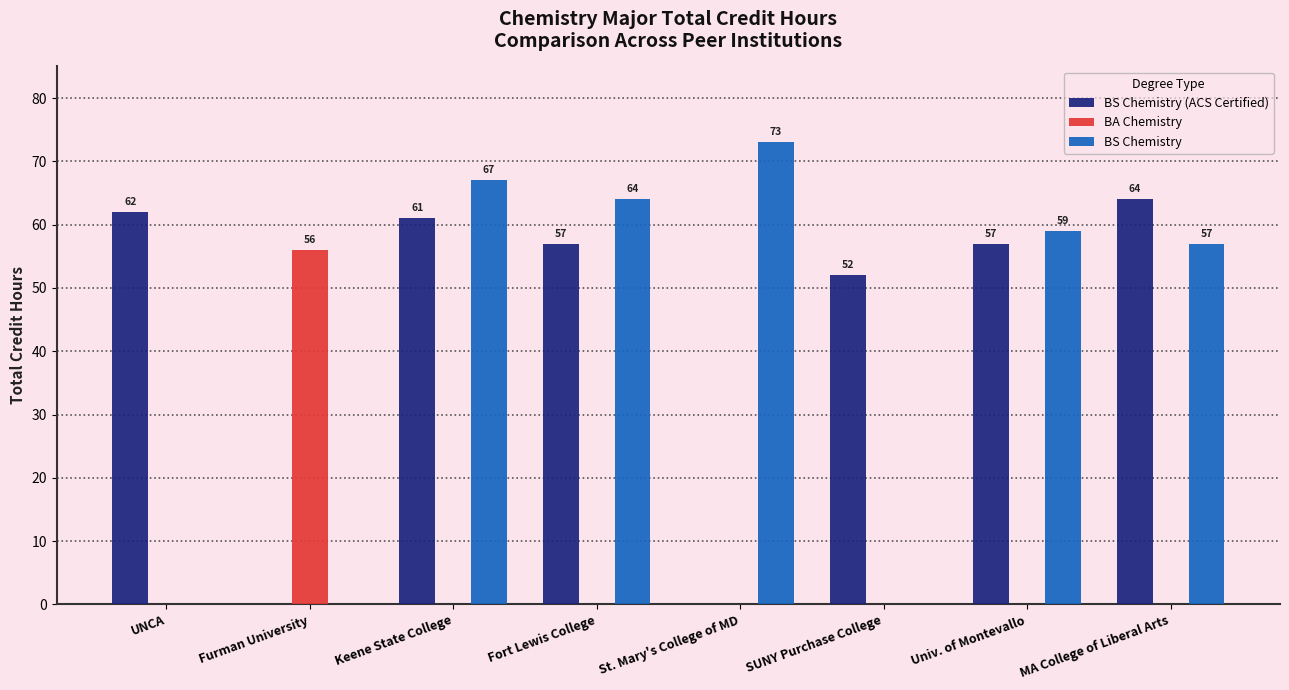

What is the difference between the BA Chemistry values at Univ. of Montevallo and Furman University?

56